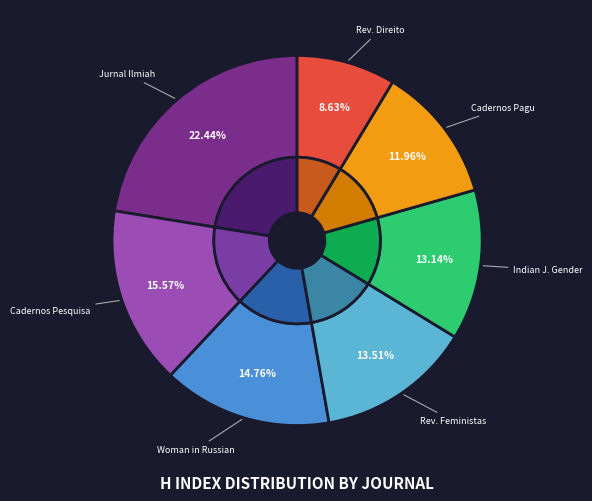

What percentage is the Revista Estudos Feministas slice, to the nearest percent?

14%